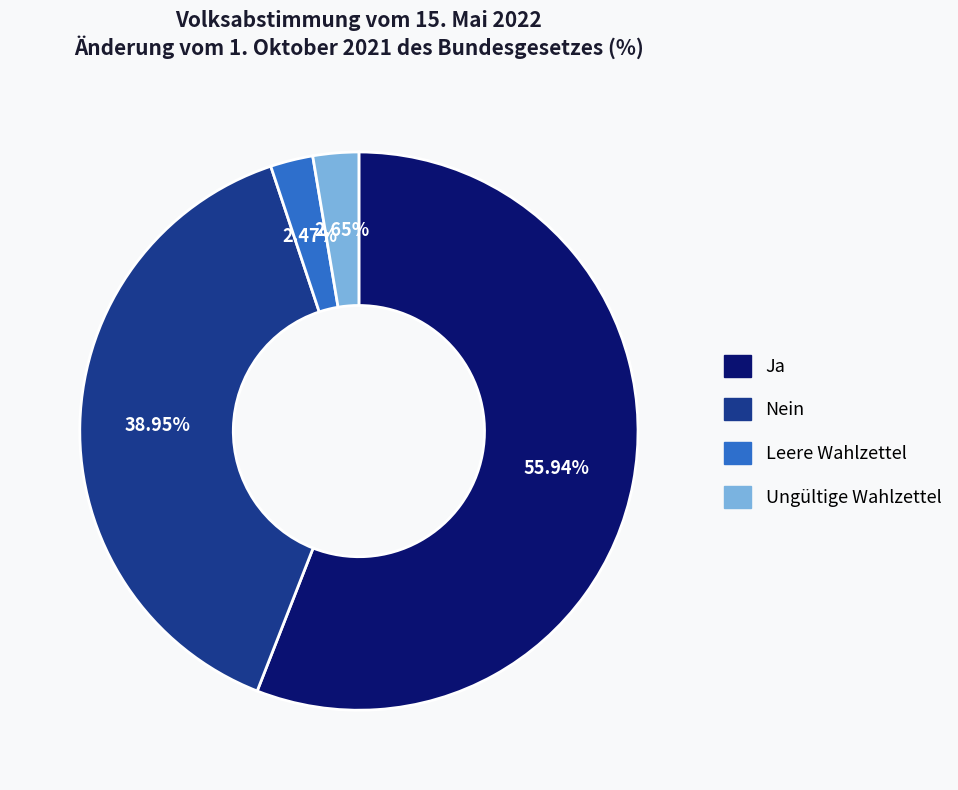

Does Ja represent more than half of the total?

Yes